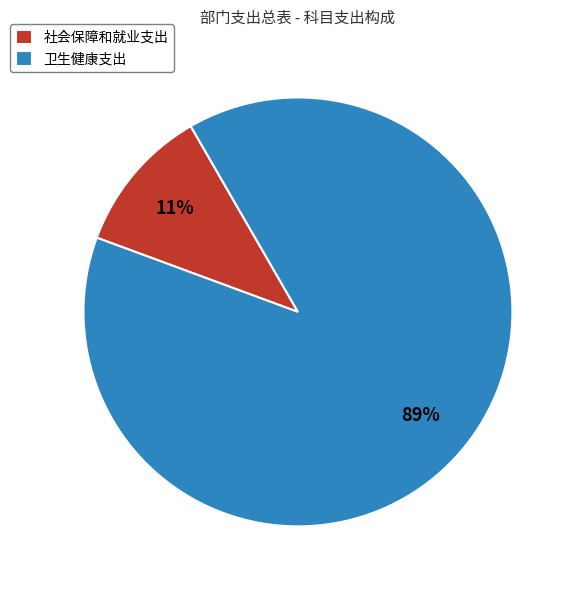

Is it true that 社会保障和就业支出 is 11% of the pie?

True